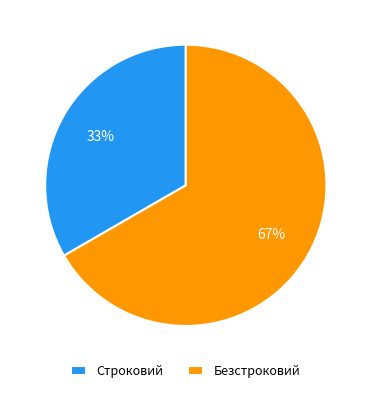

To the nearest percent, what percentage of the pie is Строковий?

33%